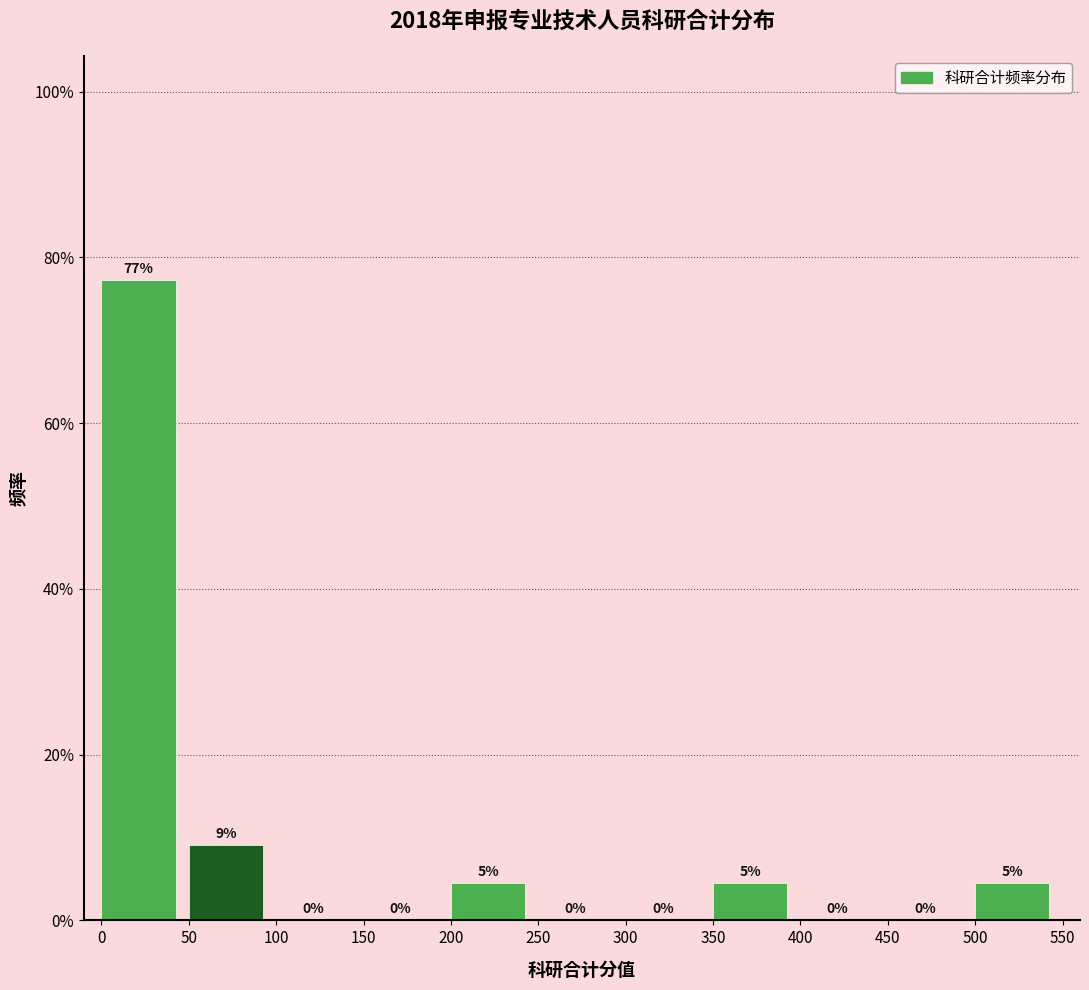

Which range on the x-axis has the tallest bar?

0 to 50